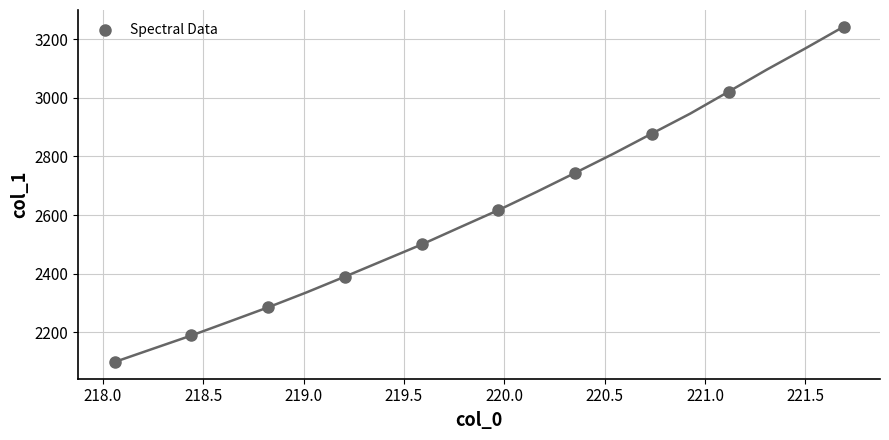

What is the range of X values (max minus min)?

3.6